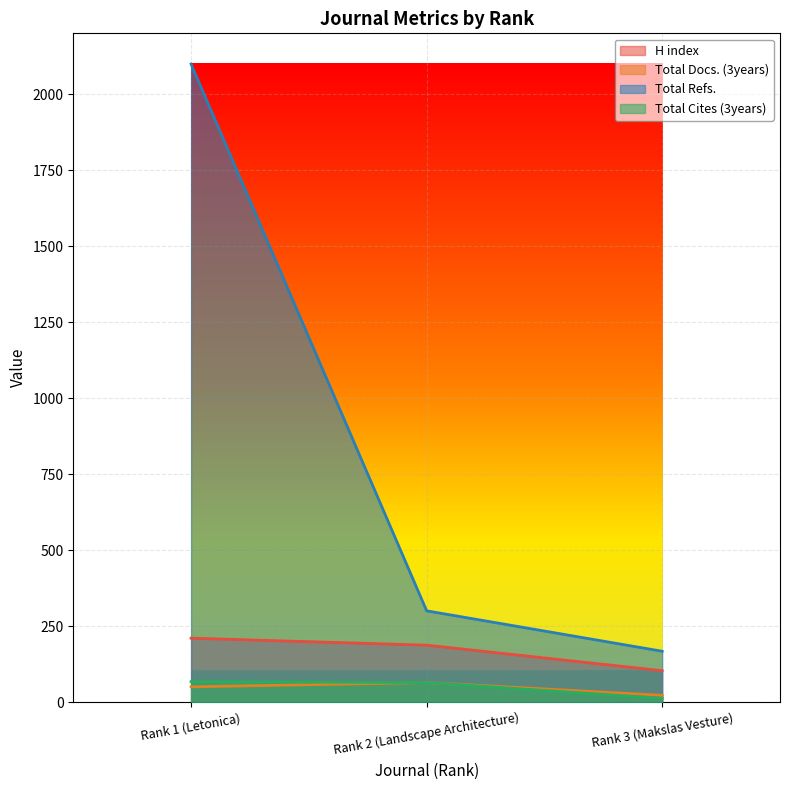

Reading left to right, what are all the values shown in this chart?

H index: 210	187	103
Total Docs. (3years): 50	64	22
Total Refs.: 2099	300	167
Total Cites (3years): 67	64	12